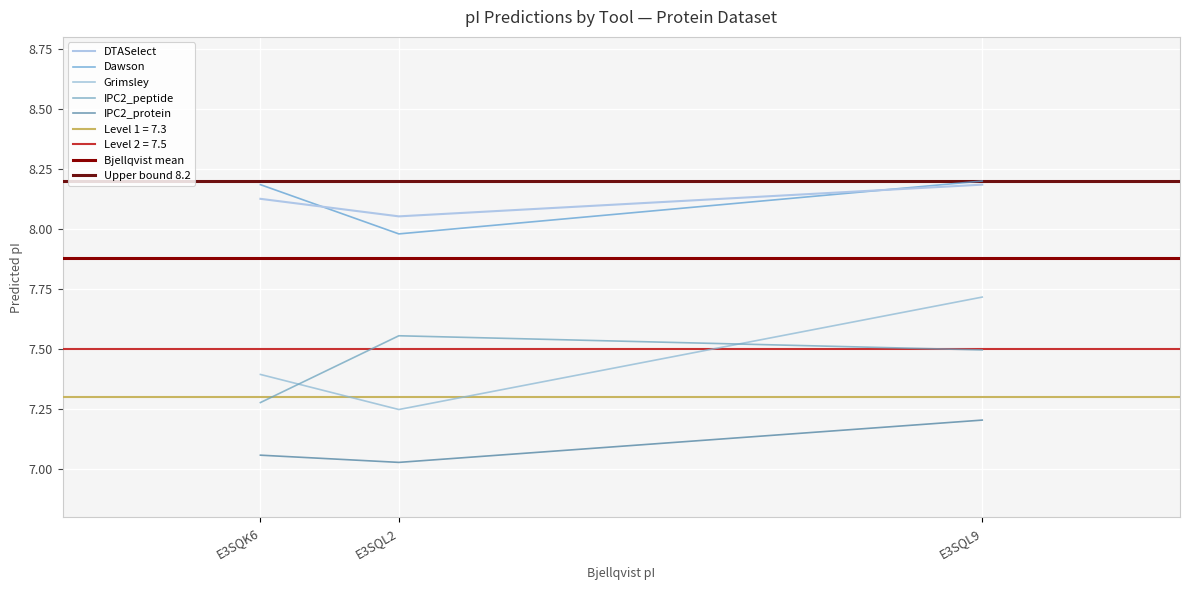

What is the value of the IPC2_peptide point at the 3rd from the left?

7.5